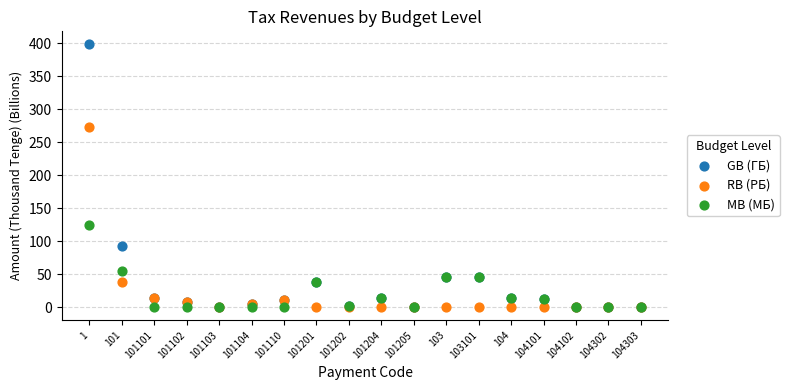

In the RB (РБ) series, what Y value is closest to 136?

37.7